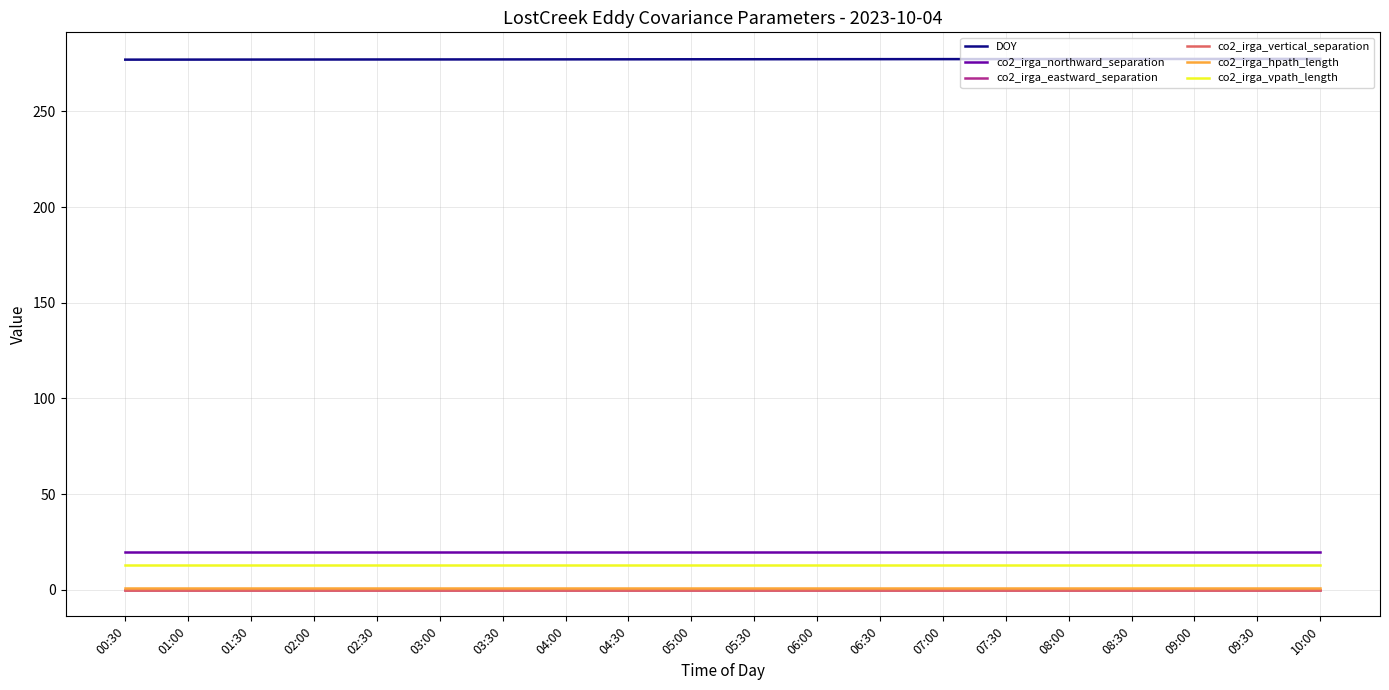

Does the chart have visible grid lines?

Yes